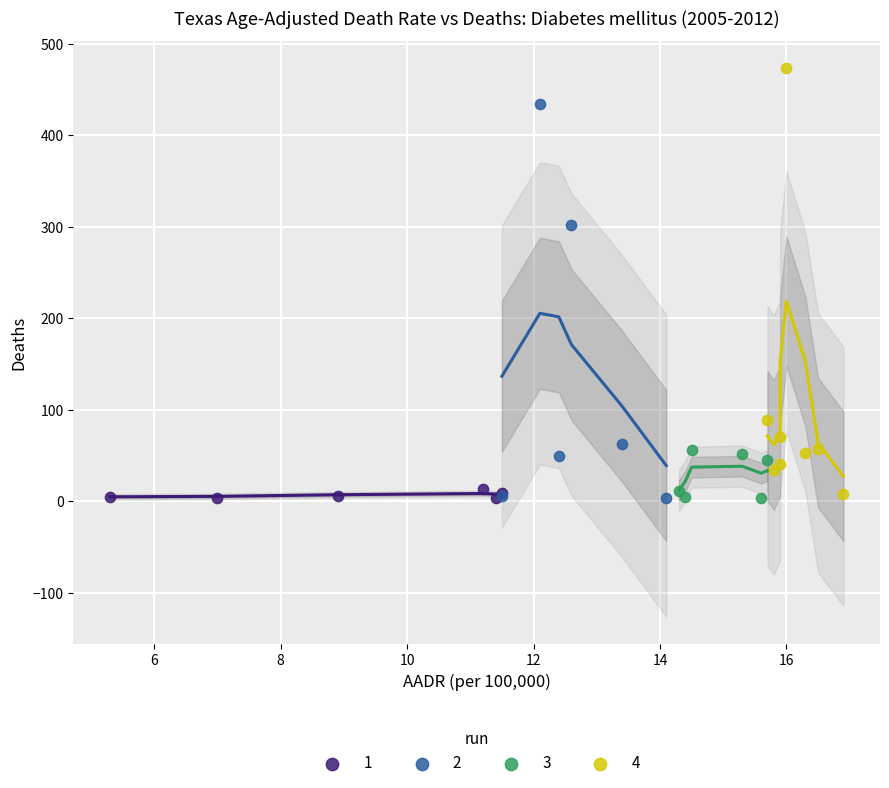

Which series contains the highest Y value?

4